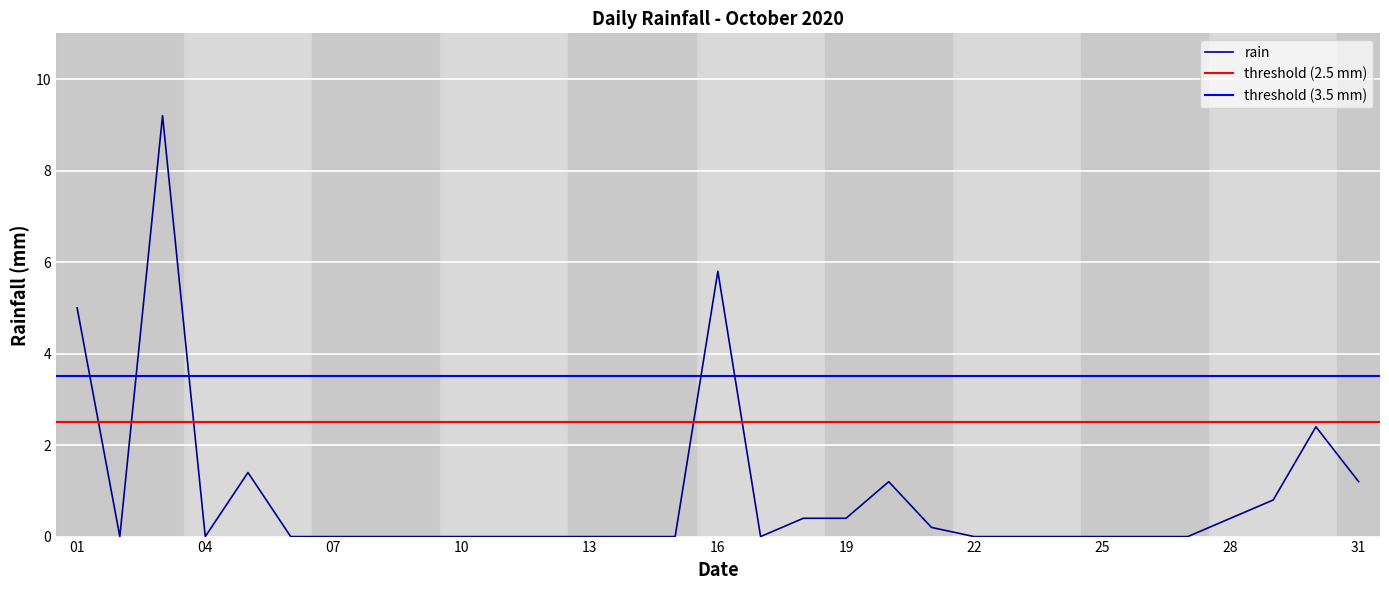

What is the average value?

0.9